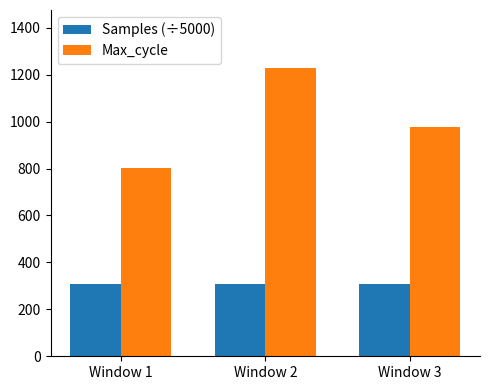

Rank the series at Window 2 from highest to lowest value.

Max_cycle, Samples (÷5000)